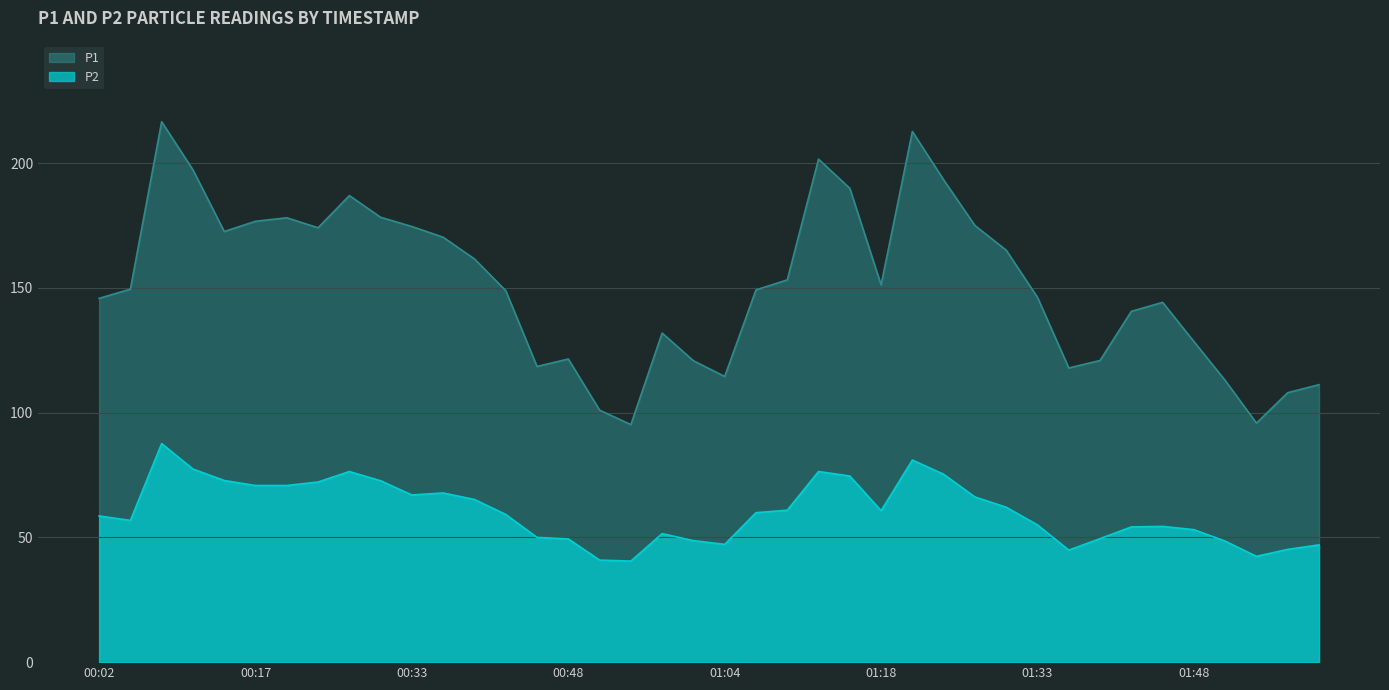

What is the minimum value for P1?

95.2